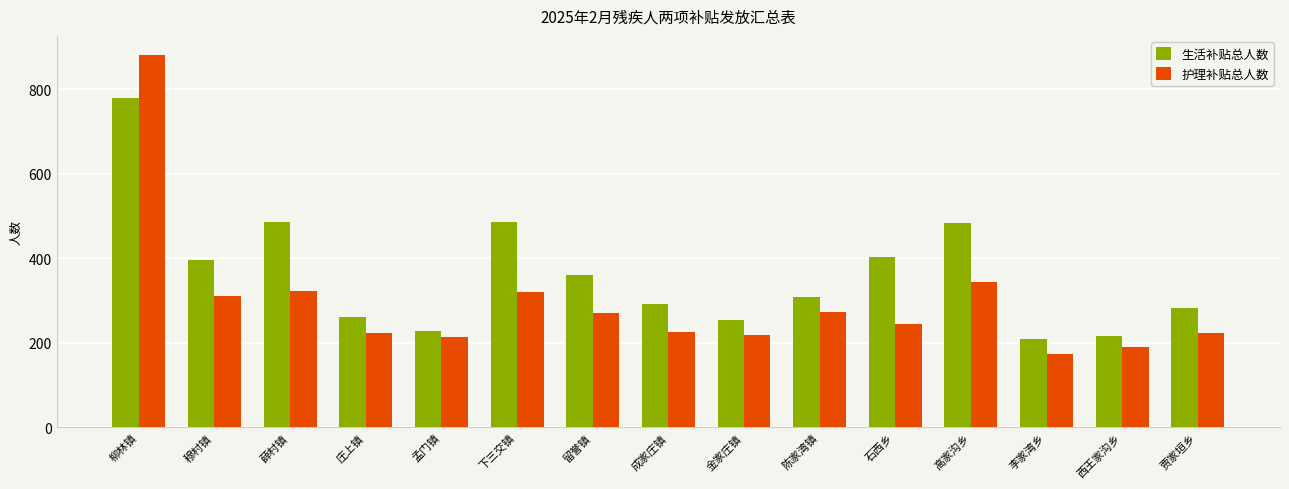

Is the value of 护理补贴总人数 at 留誉镇 greater than the value of 生活补贴总人数 at 留誉镇?

No